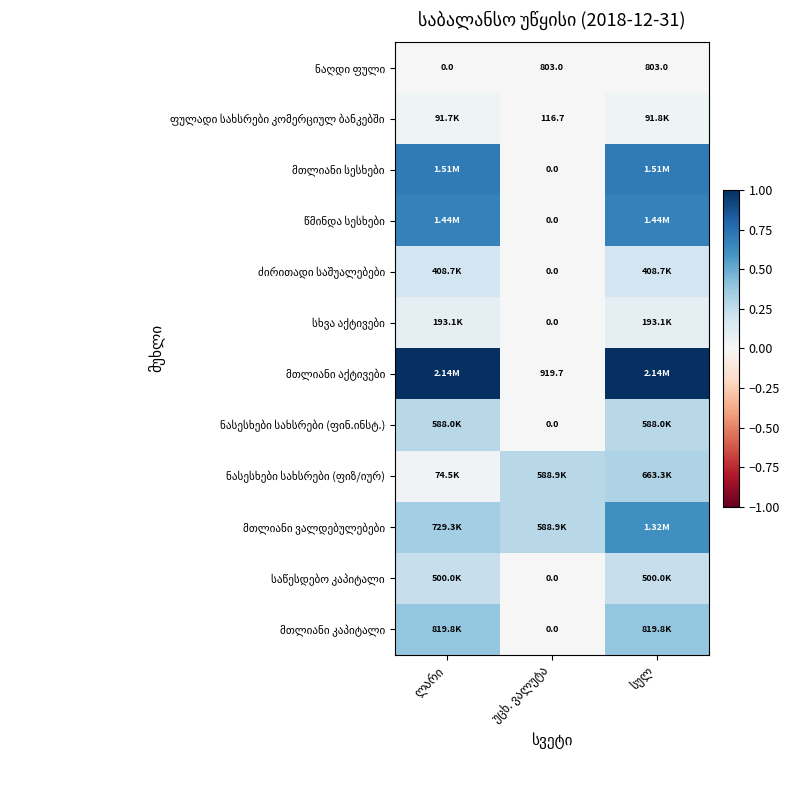

List the series in order of their peak value, lowest first.

ნაღდი ფული, ფულადი სახსრები კომერციულ ბანკებში, სხვა აქტივები, ძირითადი საშუალებები, საწესდებო კაპიტალი, ნასესხები სახსრები (ფინ.ინსტ.), ნასესხები სახსრები (ფიზ/იურ), მთლიანი კაპიტალი, მთლიანი ვალდებულებები, წმინდა სესხები, მთლიანი სესხები, მთლიანი აქტივები